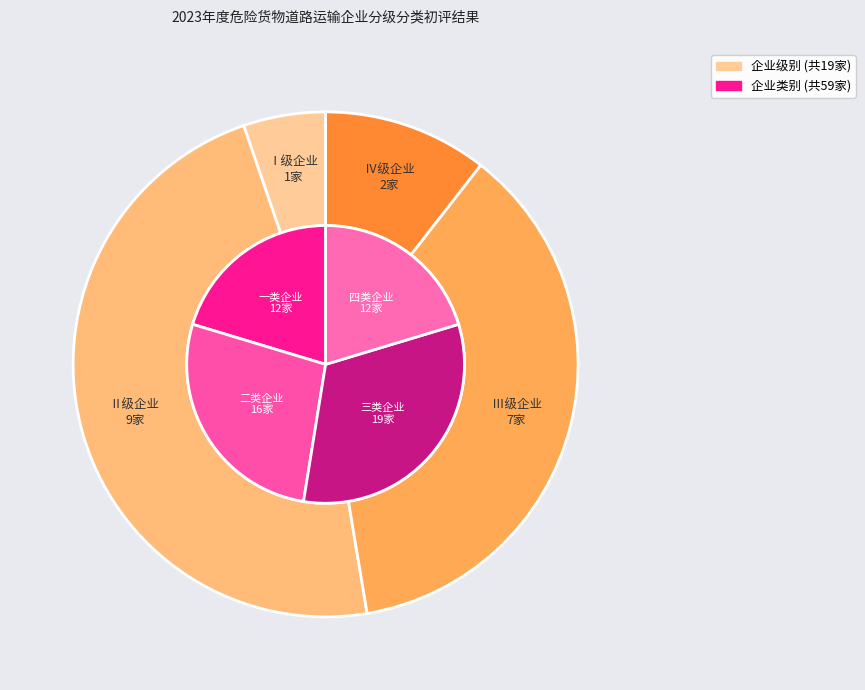

What is the total percentage of Ⅱ级企业 and Ⅲ级企业?

84.2%